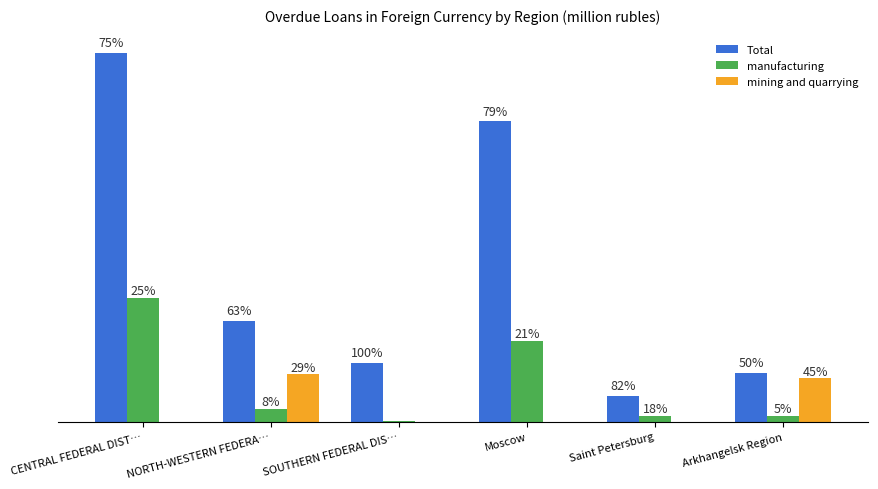

Which series has the largest range (max minus min)?

Total